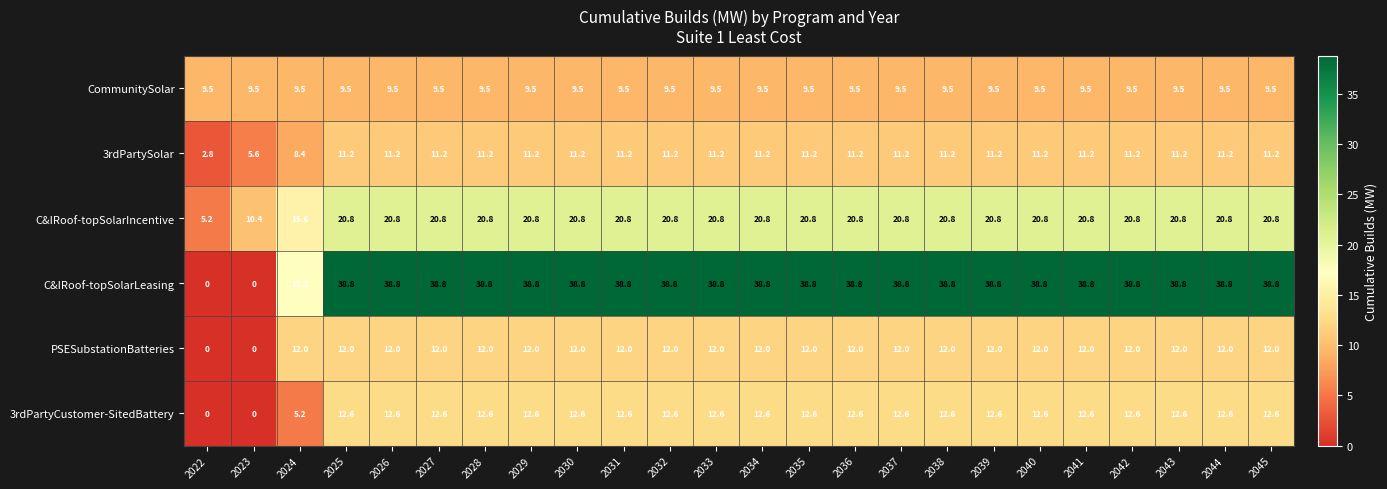

The C&IRoof-topSolarLeasing series shows 26.3 at 2033. True or false?

False